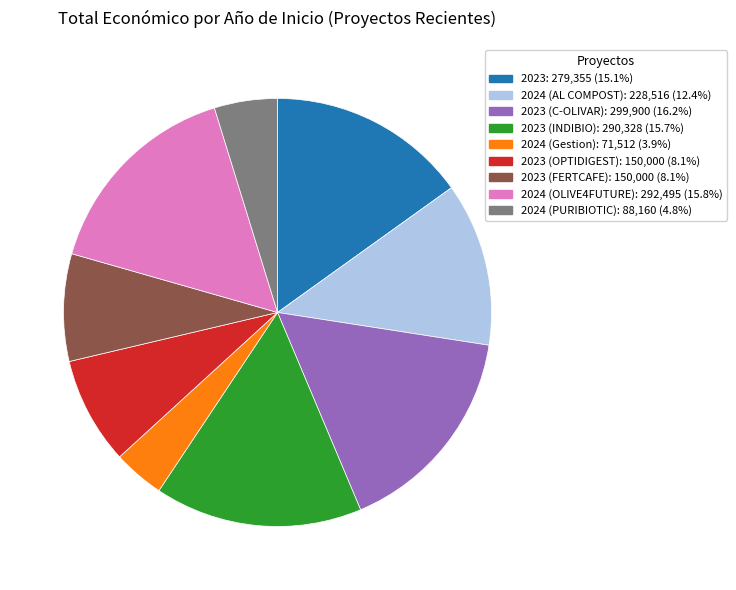

Is there any slice that represents more than half of the pie?

No